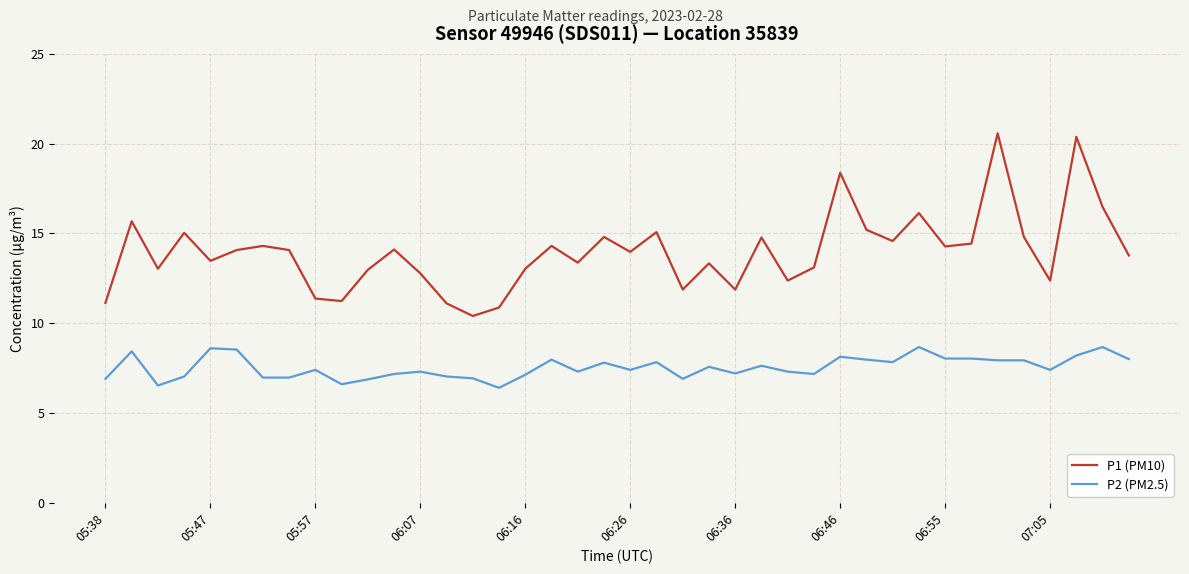

What is the difference between the second highest and minimum values in the P1 (PM10) series?

10.0